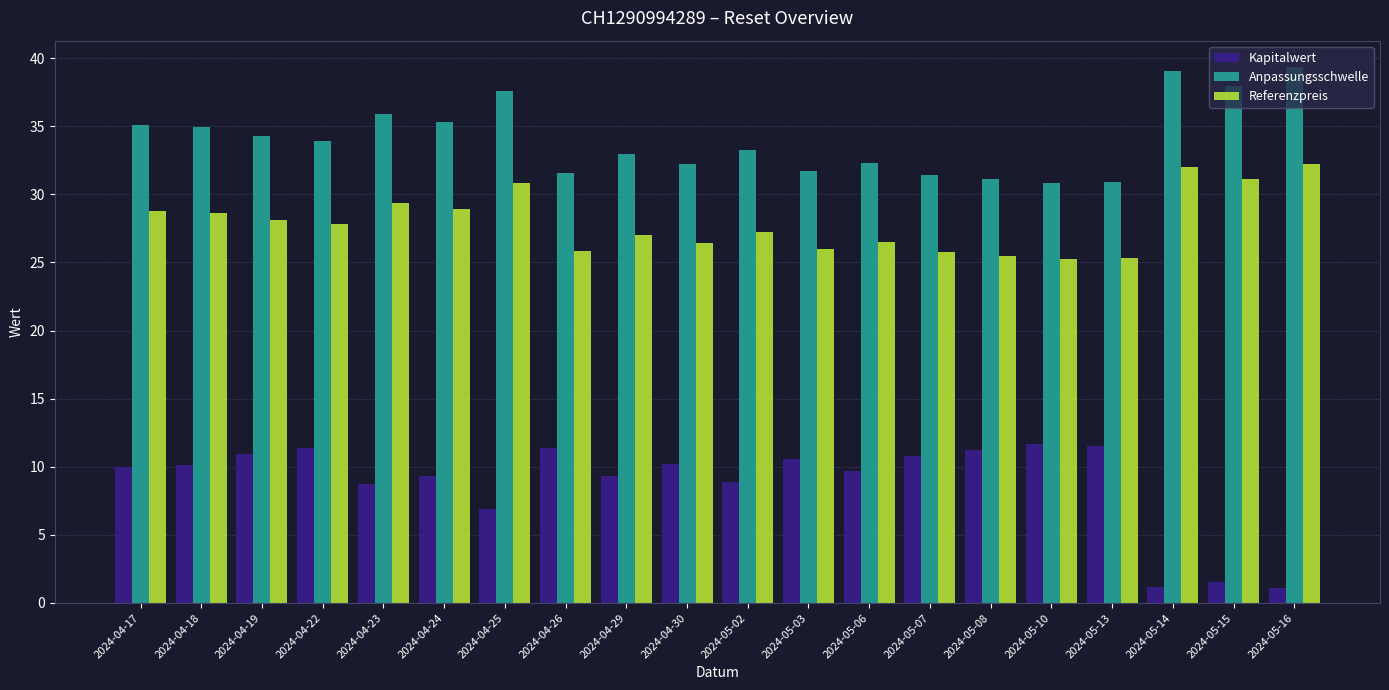

The Referenzpreis series shows 16.8 at 2024-05-03. True or false?

False